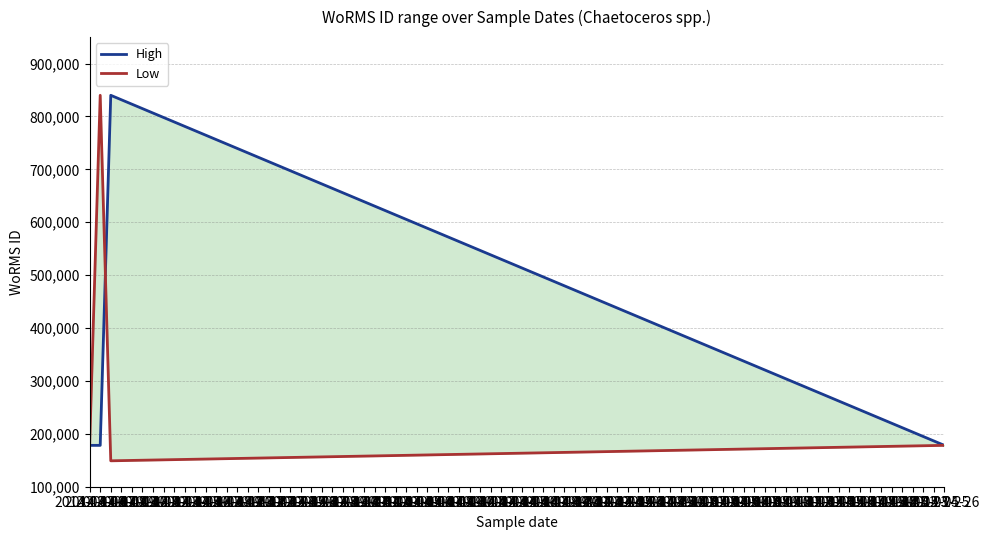

What is the value of the High point at the 4th from the left?

178207